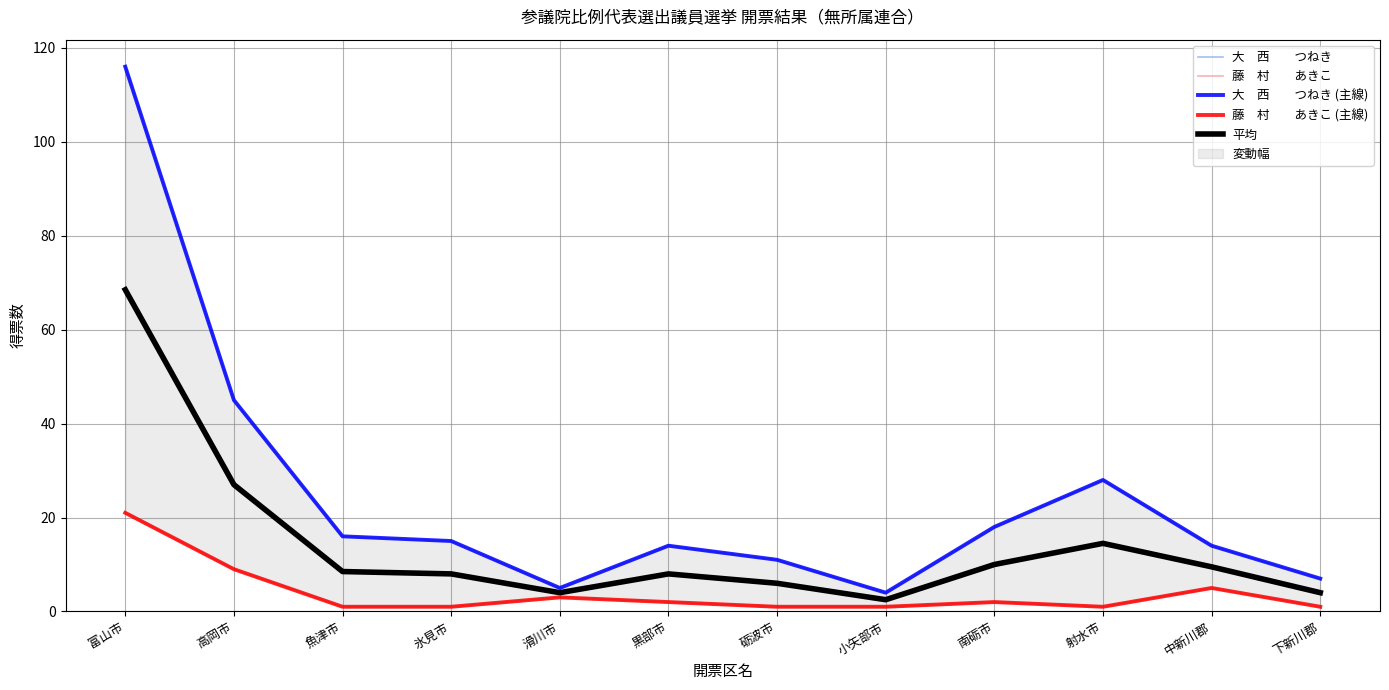

What is the difference between the second highest and second lowest values in the 藤　村　　あきこ series?

8.0